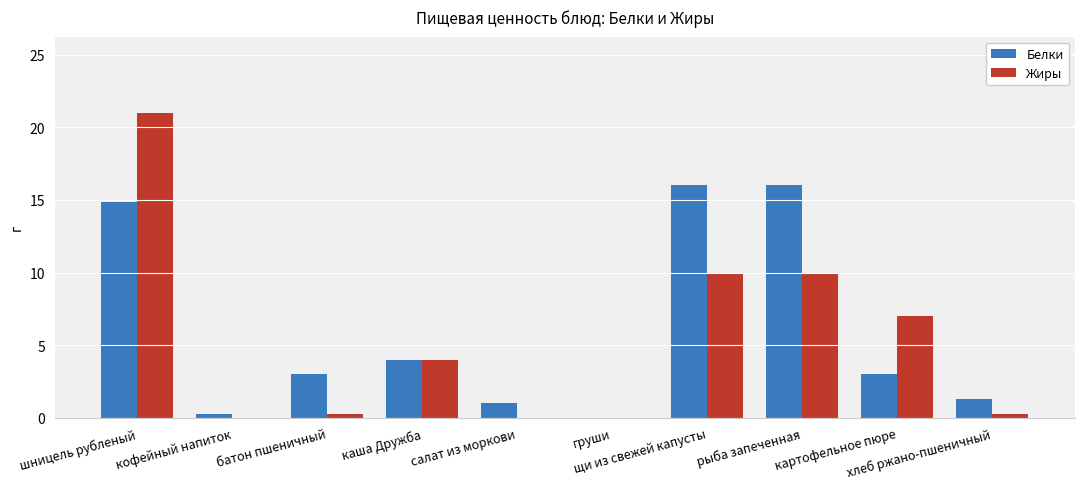

What is the difference between the Жиры values at салат из моркови and щи из свежей капусты?

10.0